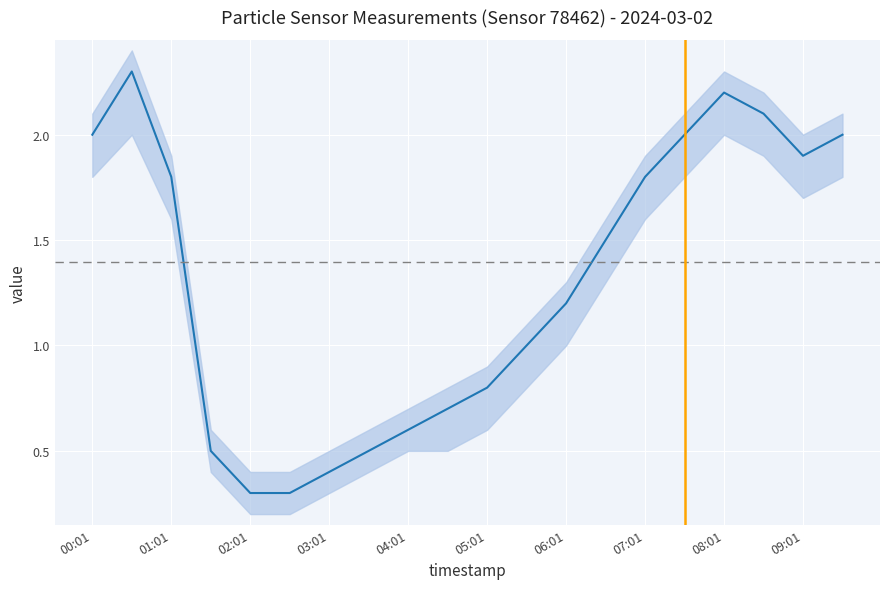

Reading right to left, extract all data points from this chart.

2.0	1.9	2.1	2.2	2.0	1.8	1.5	1.2	1.0	0.8	0.7	0.6	0.5	0.4	0.3	0.3	0.5	1.8	2.3	2.0